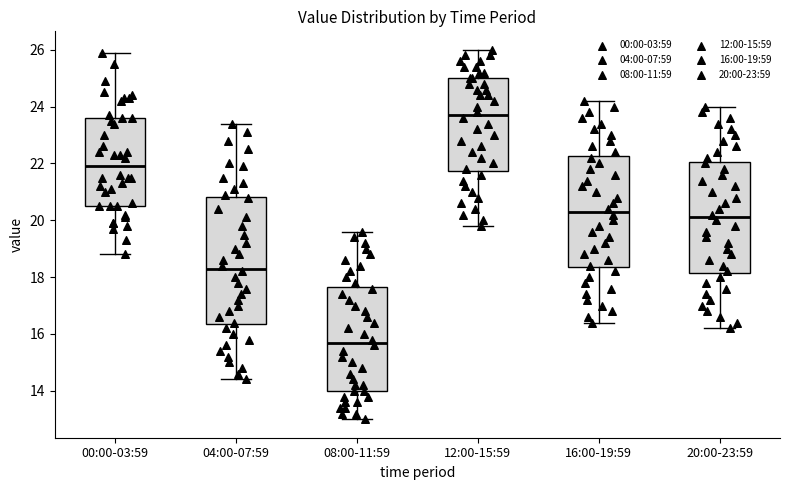

Where is the upper edge of the box for 04:00-07:59 on the y-axis? The values are not printed on the chart, so give them approximately, as read against the axis.

20.8